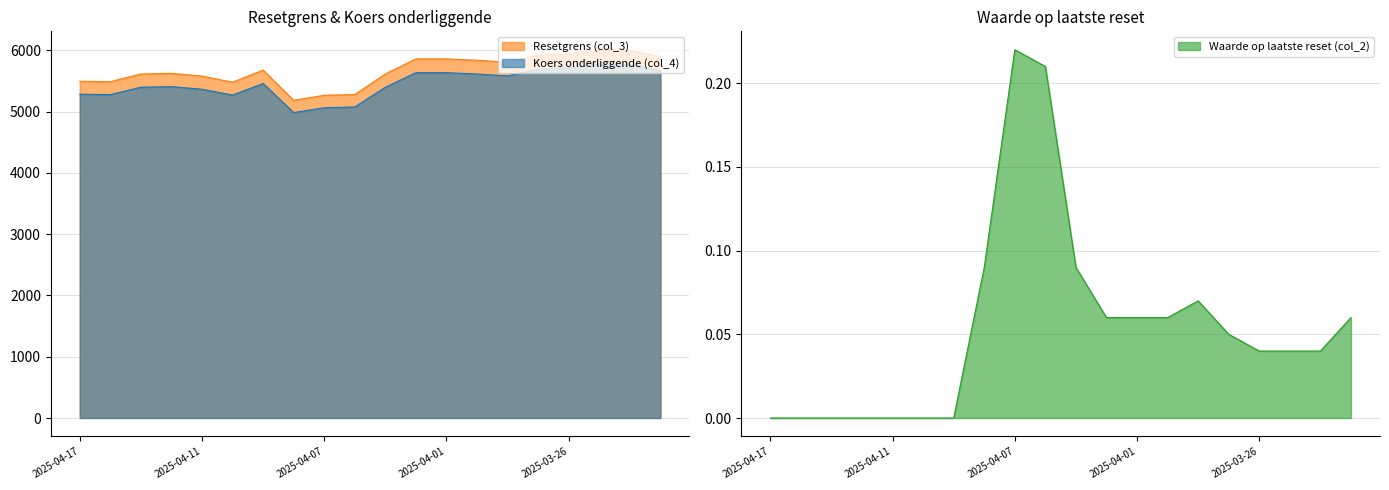

Which series has the largest total across all categories?

Resetgrens (col_3)